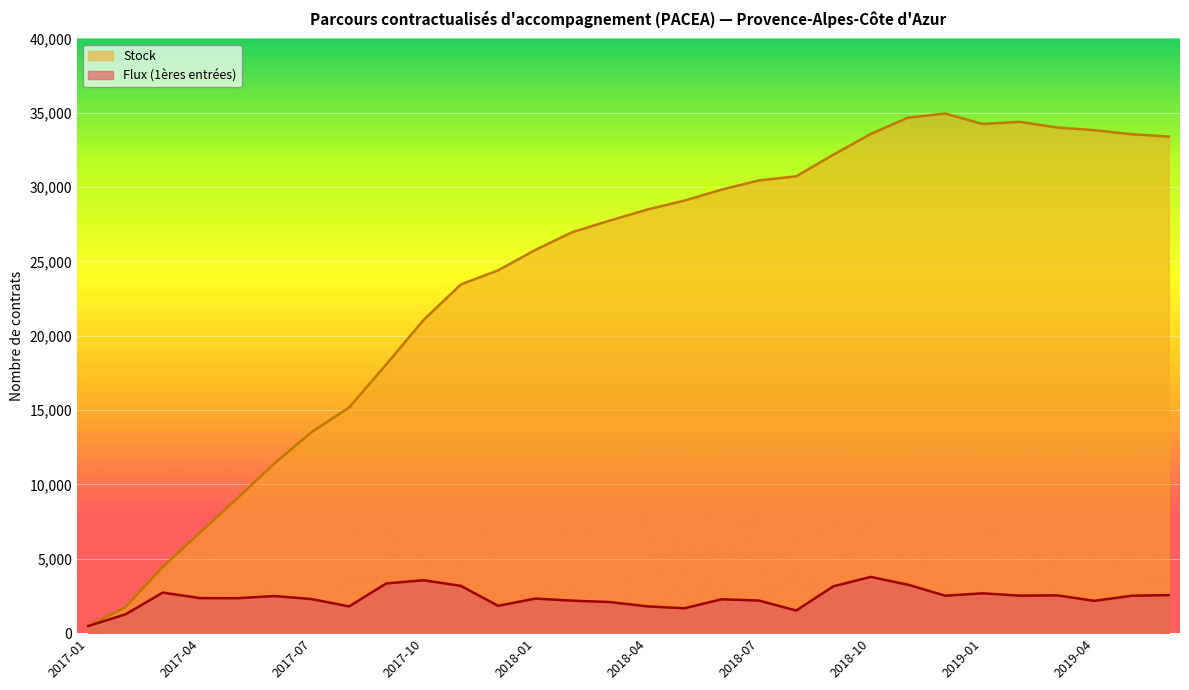

At which category does Stock reach its first local valley?

2019-01